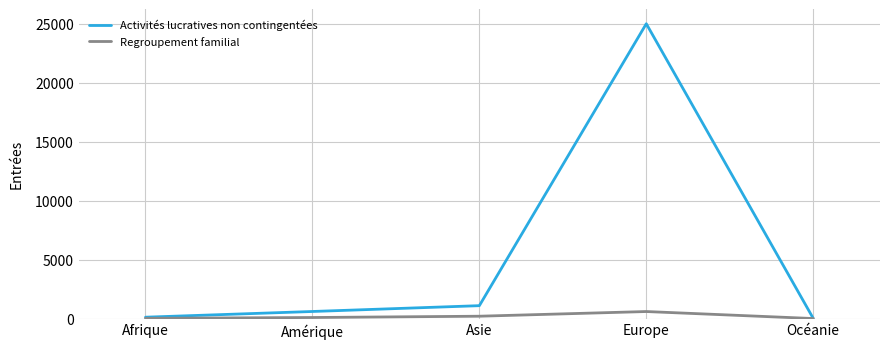

Where is the first local maximum for Activités lucratives non contingentées?

Europe